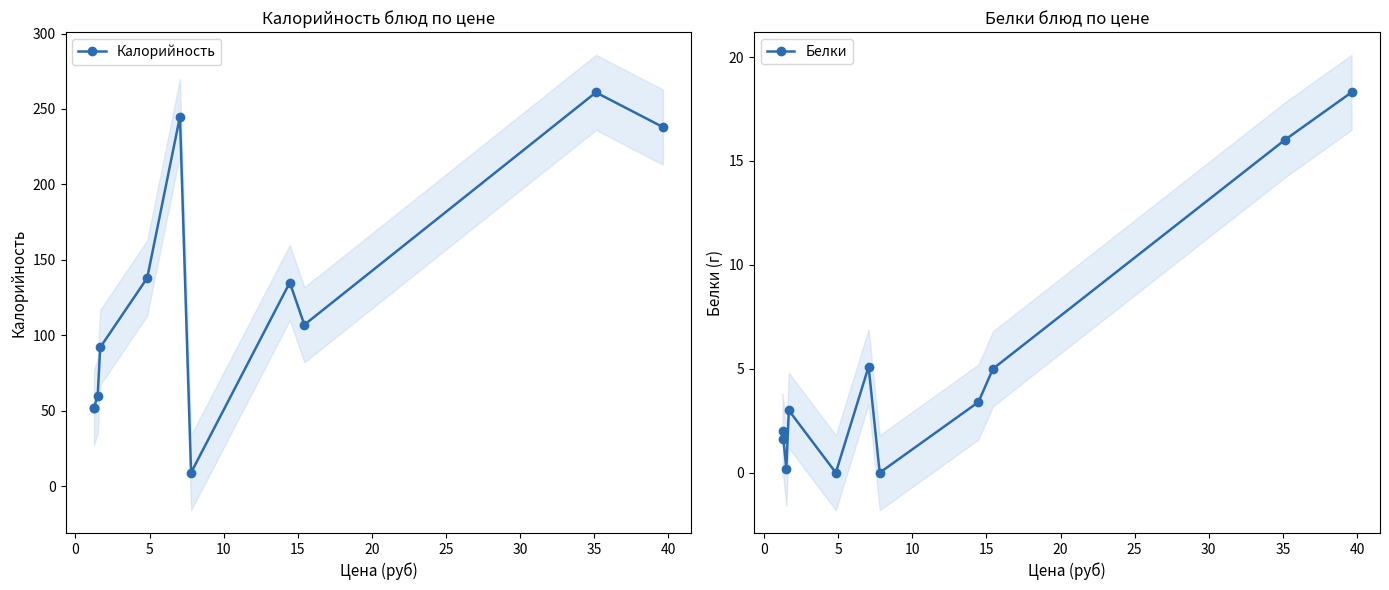

True or false: Калорийность and Белки intersect in this chart.

False